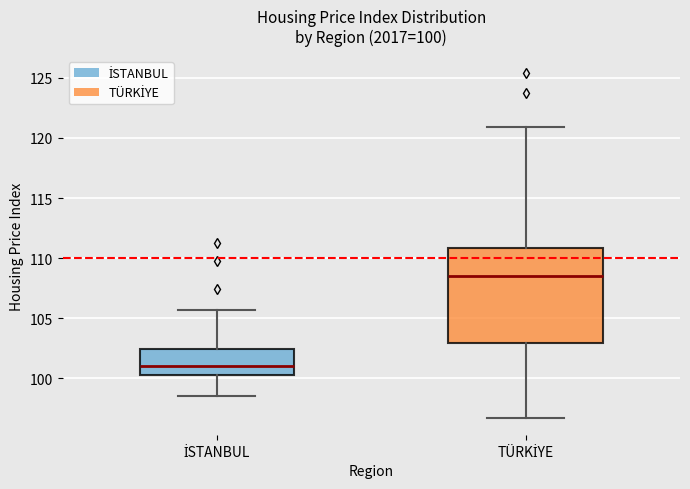

Comparing the boxes themselves (not the whiskers), which one is the tallest?

TÜRKİYE